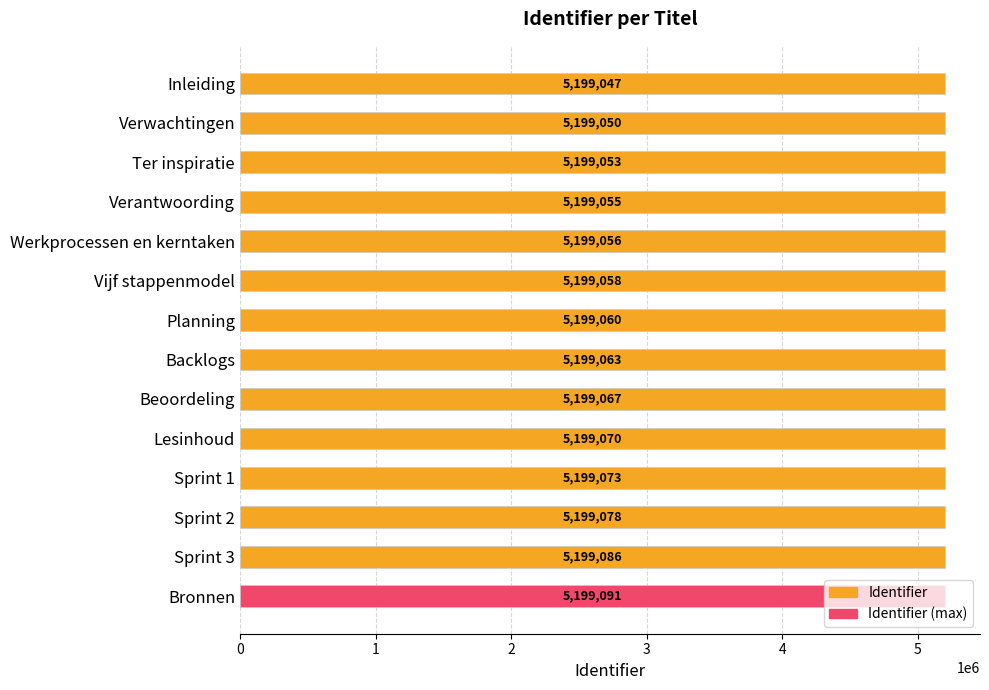

What is the difference between the maximum and minimum values?

44